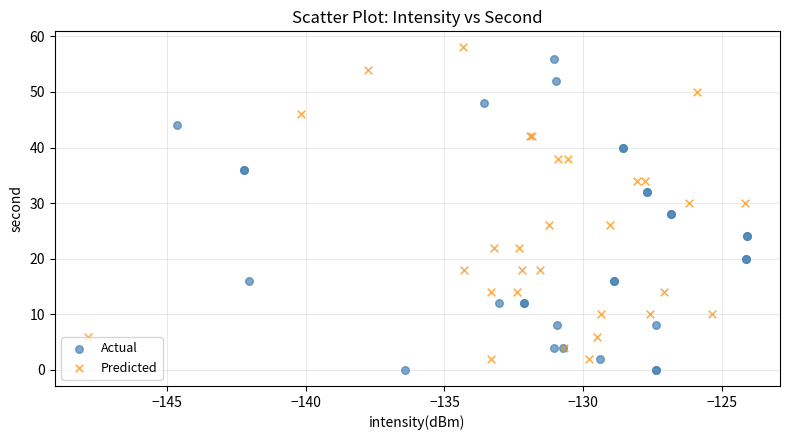

Which series reaches the maximum Y coordinate?

Predicted